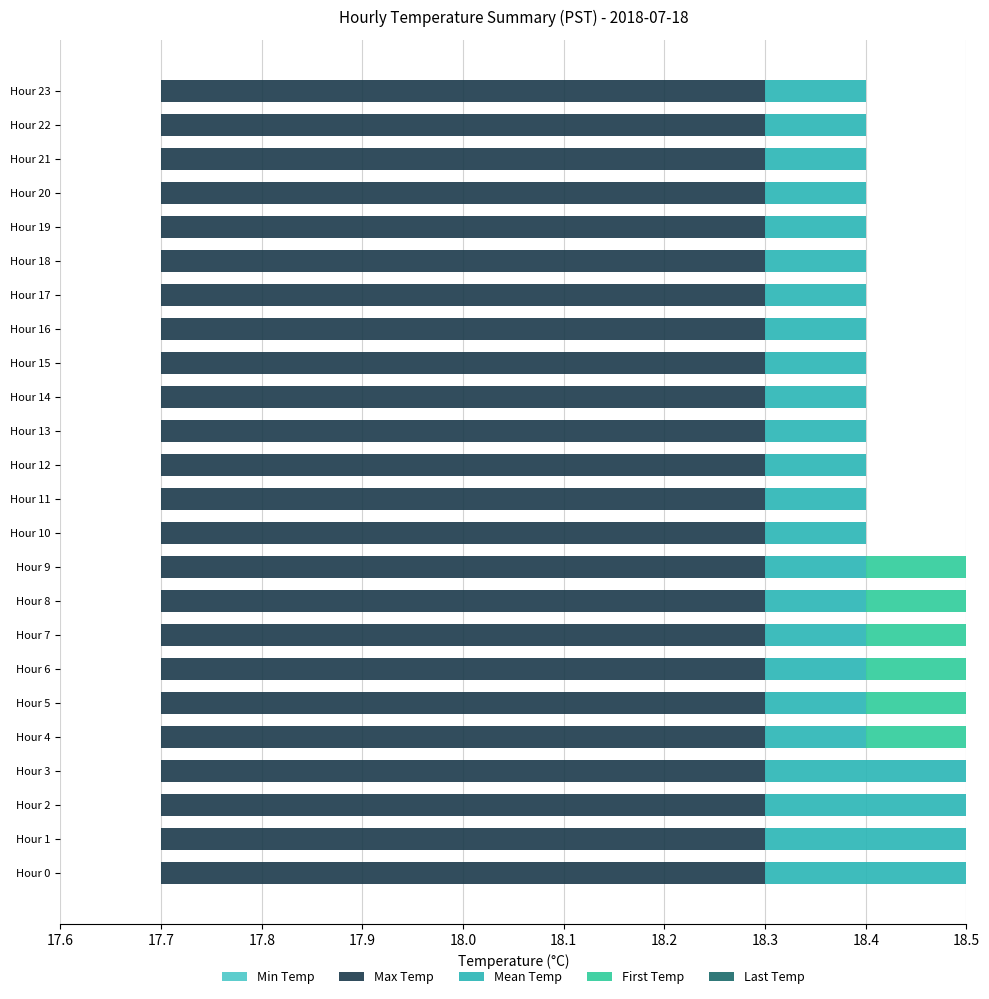

Which series has the widest spread of values?

First Temp